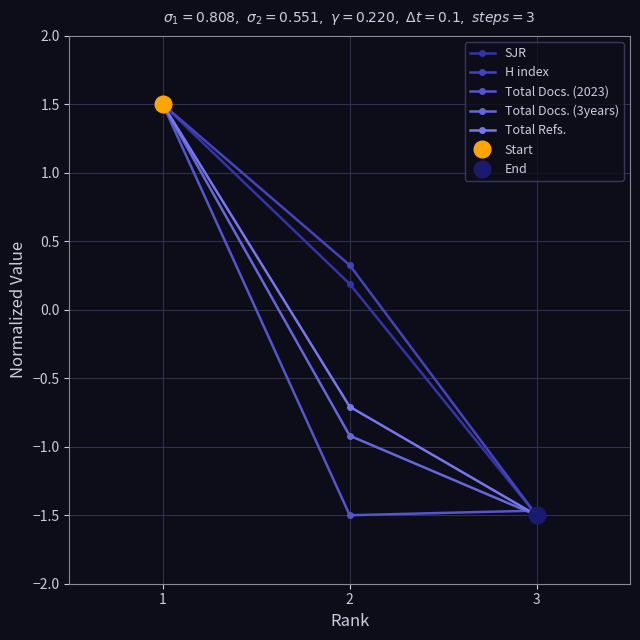

What is the total value across all series at 3?

-7.5